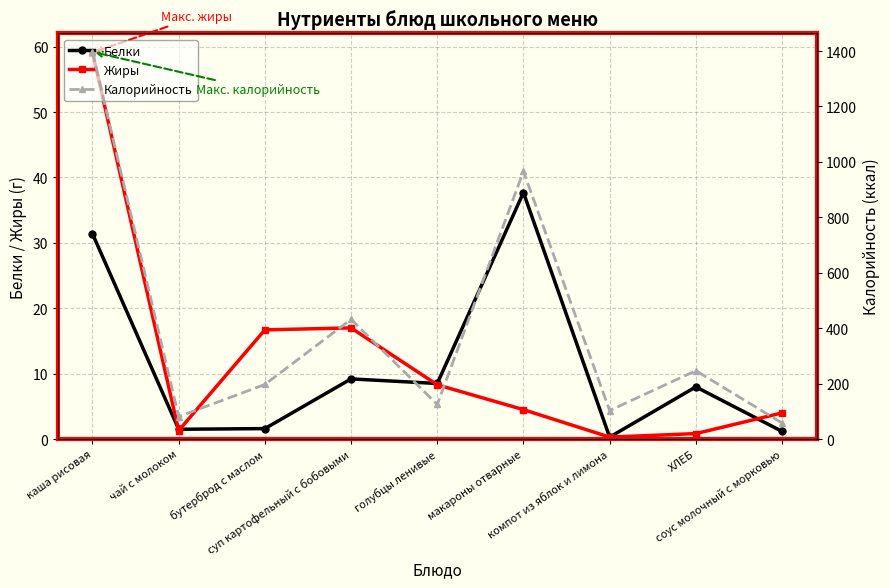

How many lines are shown in the chart?

3